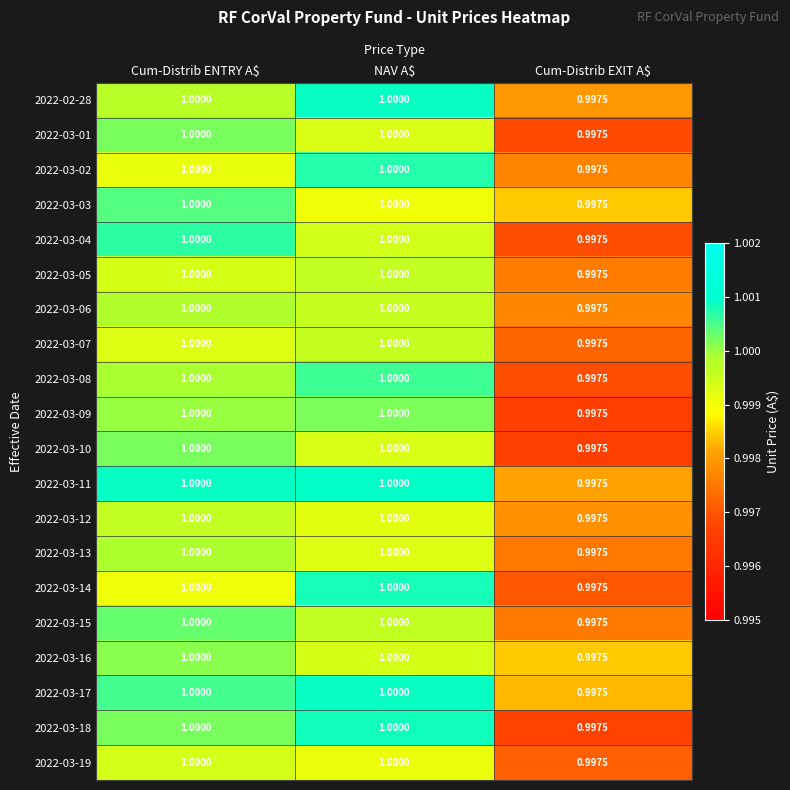

At which category does the chart reach its minimum across all series?

Cum-Distrib EXIT A$